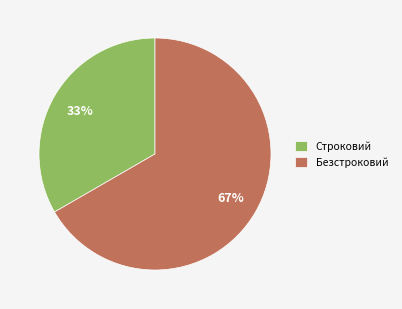

Between Безстроковий and Строковий, which is larger?

Безстроковий